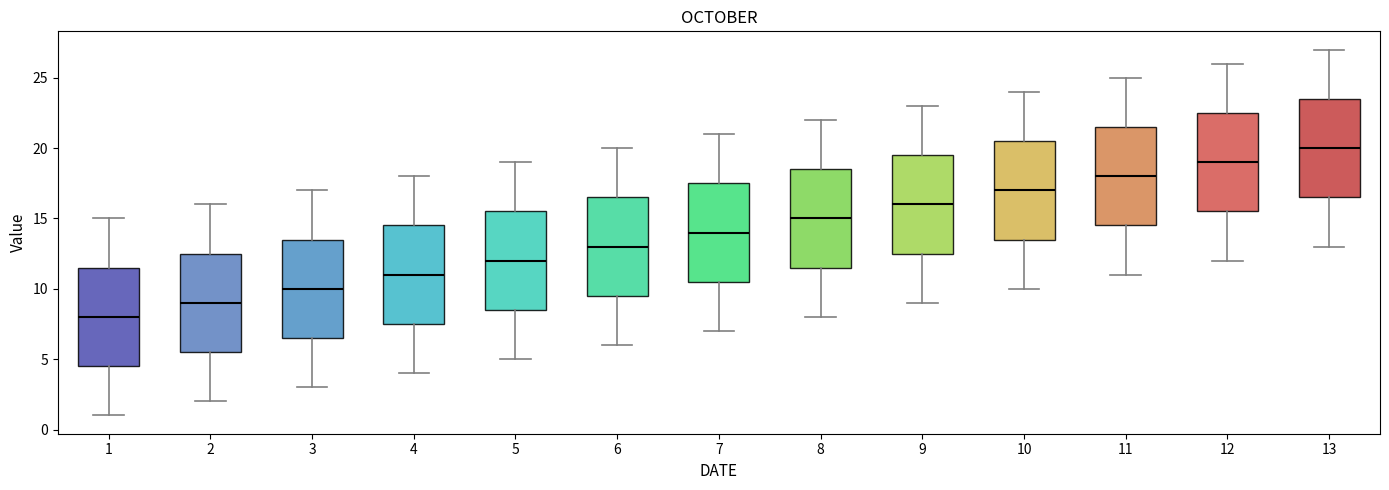

Reading left to right, transcribe this box plot: for each box, give where its median line is, the range the box spans, and where its two whiskers end, as read against the y-axis. The values are not printed on the chart, so give them approximately, as read against the axis.

1: median 8.0, box 4.5 to 11.5, whiskers 1.0 to 15.0
2: median 9.0, box 5.5 to 12.5, whiskers 2.0 to 16.0
3: median 10.0, box 6.5 to 13.5, whiskers 3.0 to 17.0
4: median 11.0, box 7.5 to 14.5, whiskers 4.0 to 18.0
5: median 12.0, box 8.5 to 15.5, whiskers 5.0 to 19.0
6: median 13.0, box 9.5 to 16.5, whiskers 6.0 to 20.0
7: median 14.0, box 10.5 to 17.5, whiskers 7.0 to 21.0
8: median 15.0, box 11.5 to 18.5, whiskers 8.0 to 22.0
9: median 16.0, box 12.5 to 19.5, whiskers 9.0 to 23.0
10: median 17.0, box 13.5 to 20.5, whiskers 10.0 to 24.0
11: median 18.0, box 14.5 to 21.5, whiskers 11.0 to 25.0
12: median 19.0, box 15.5 to 22.5, whiskers 12.0 to 26.0
13: median 20.0, box 16.5 to 23.5, whiskers 13.0 to 27.0